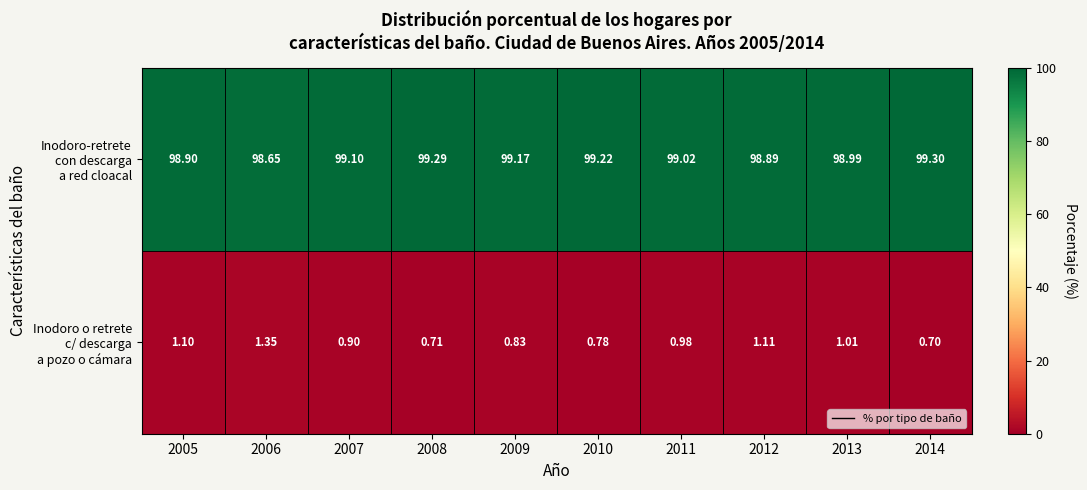

How many series are shown in this chart?

2